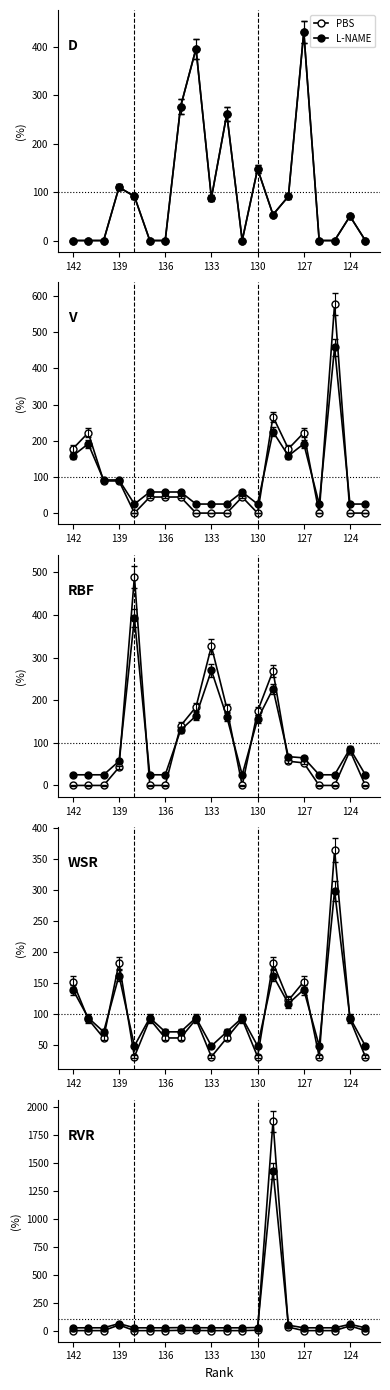

True or false: Ref. / Doc. has a value of 0.8 at 7.

False